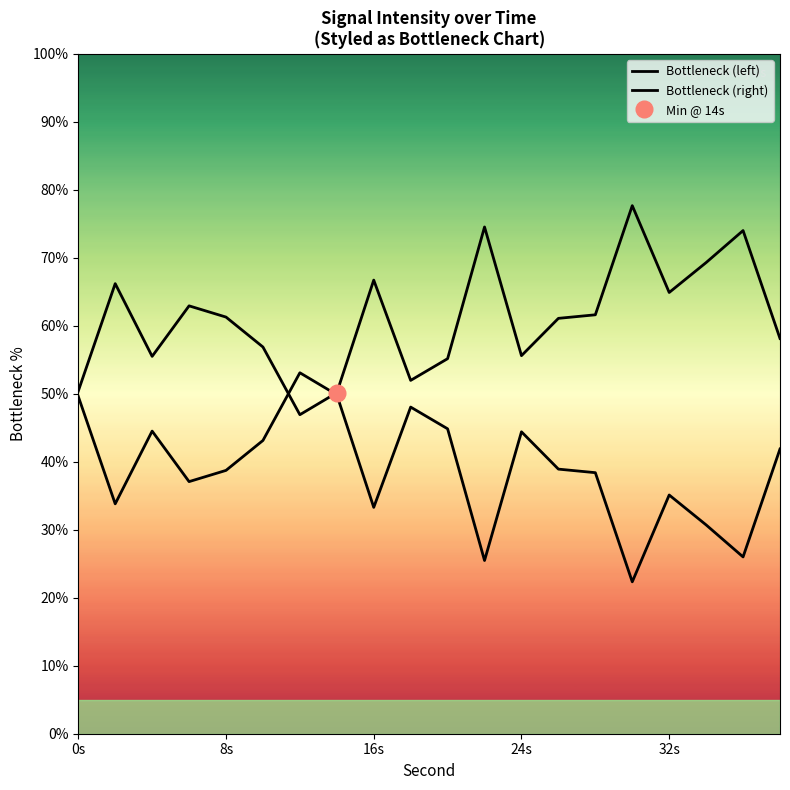

Which series ends up on top after the final intersection of Bottleneck (right) and Bottleneck (left)?

Bottleneck (left)